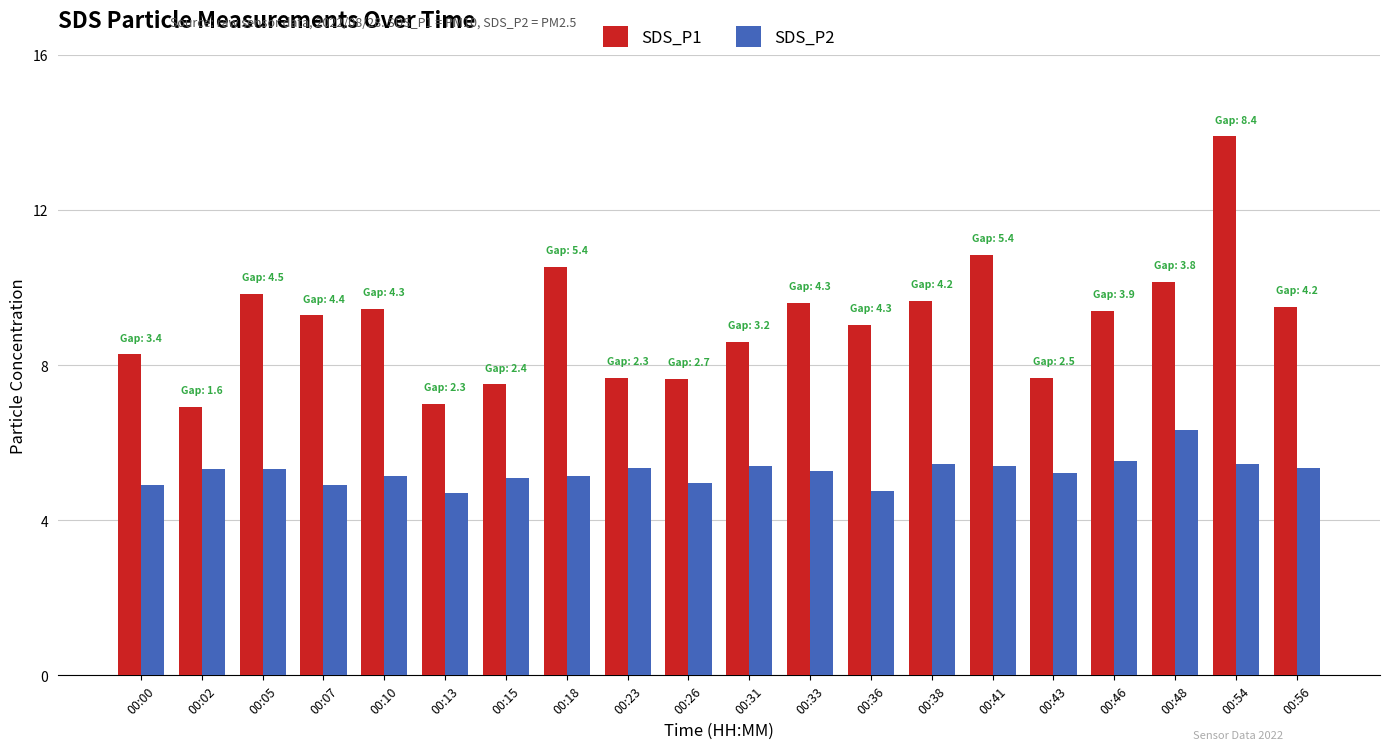

Are the bars horizontal?

No